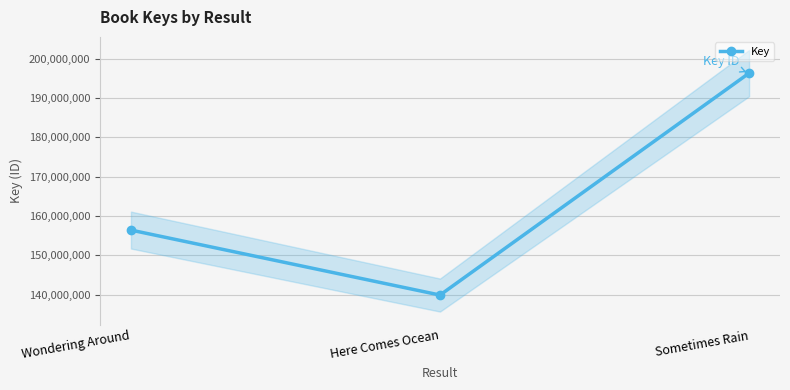

What is the value of the 1st point from the left?

156433702